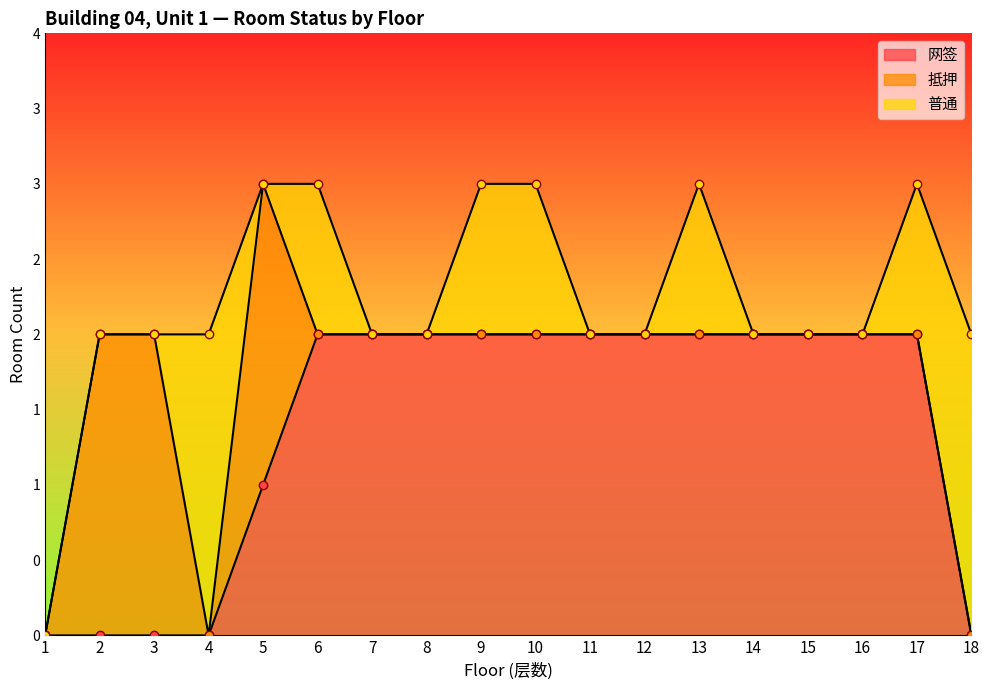

Which series has the widest spread of values?

网签